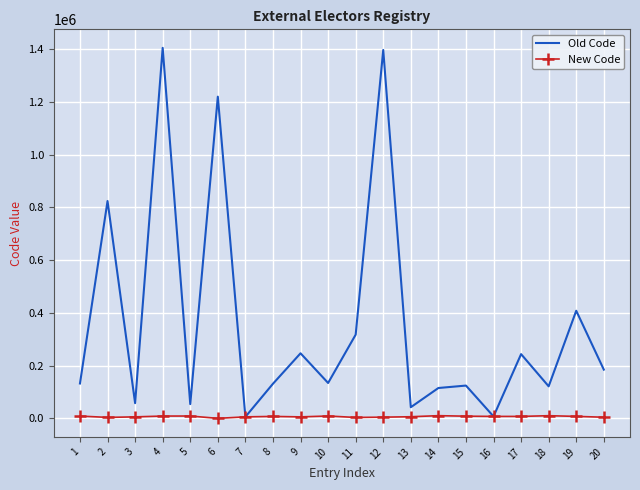

Which series has the widest spread of values?

Old Code